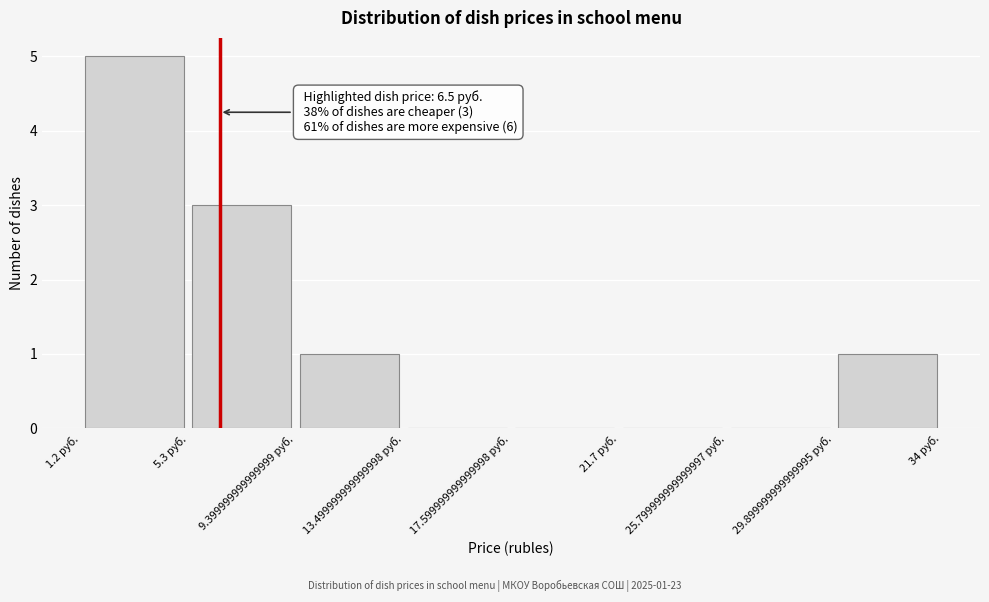

Which range on the x-axis has the tallest bar?

1.2 to 5.3